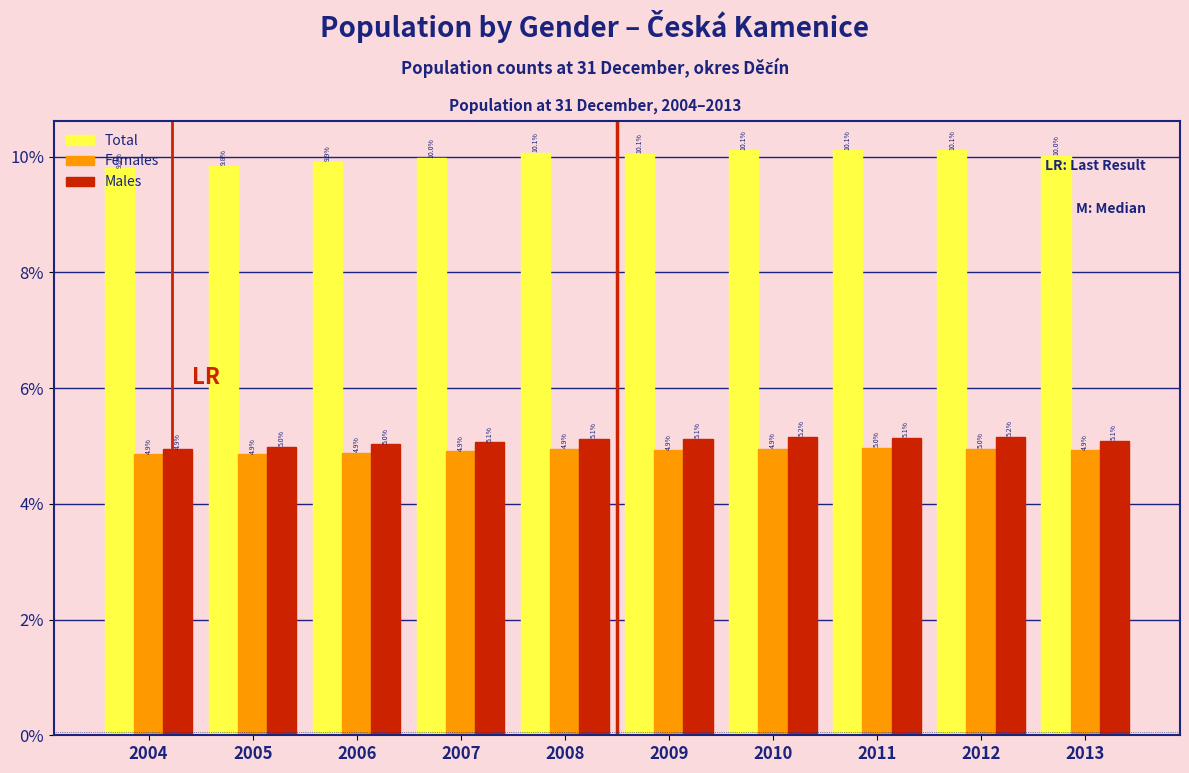

List the series in order of their peak value, lowest first.

Females, Males, Total